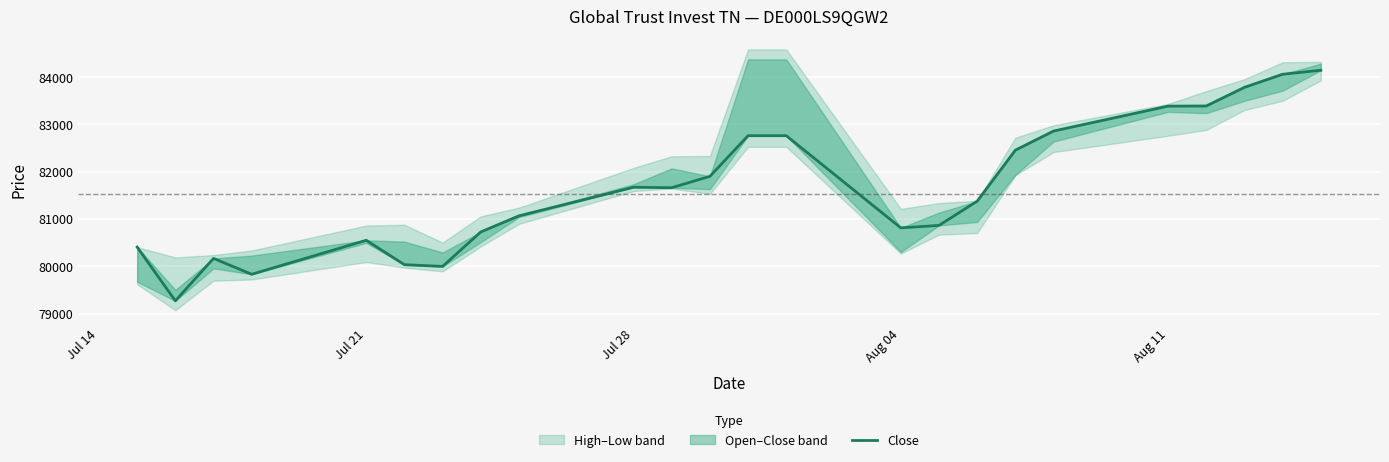

How many values exceed 81661?

11